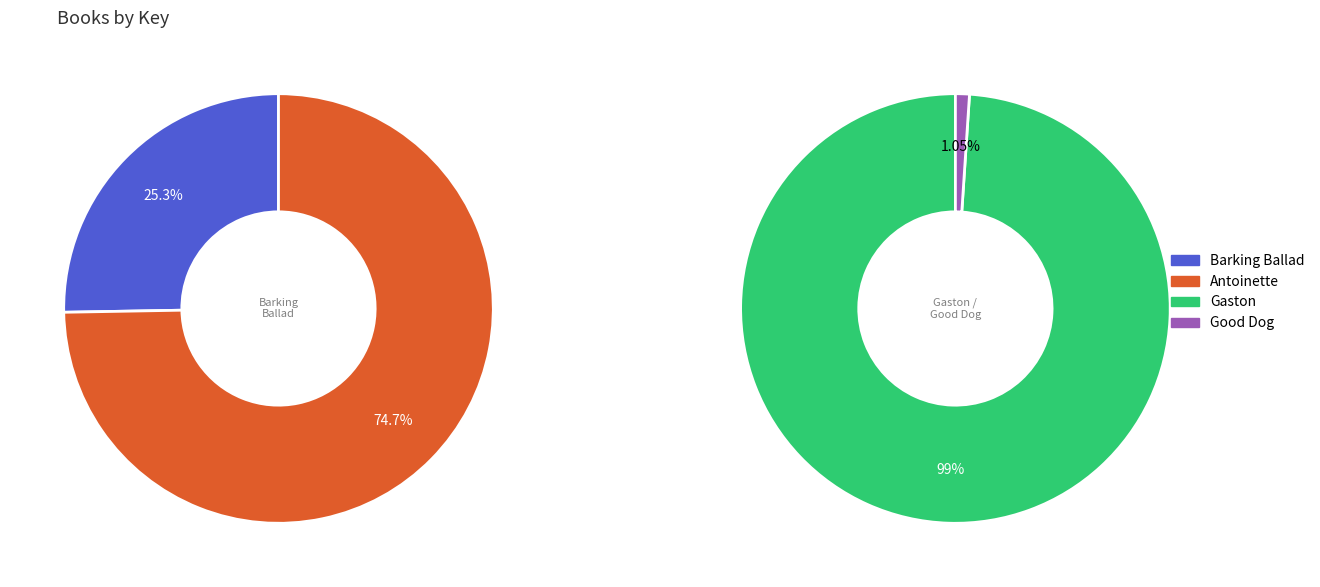

Is it true that Barking Ballad is 15% of the pie?

False